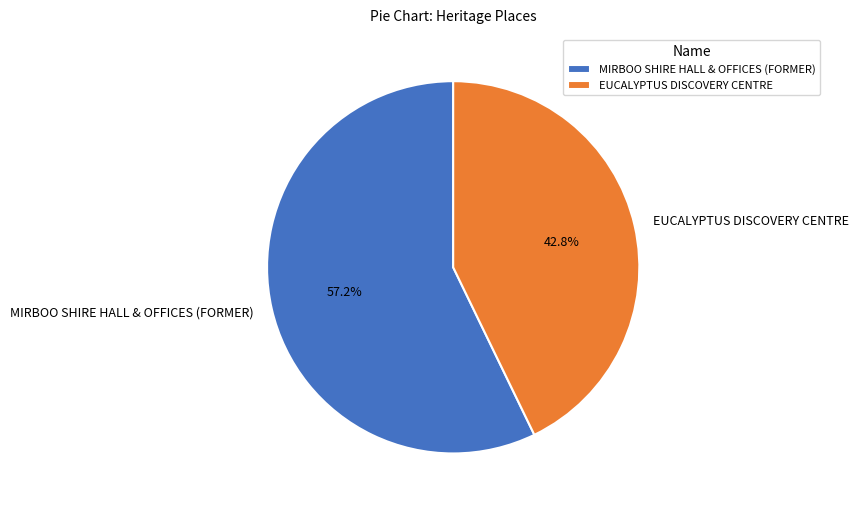

Which slice is the smallest?

EUCALYPTUS DISCOVERY CENTRE